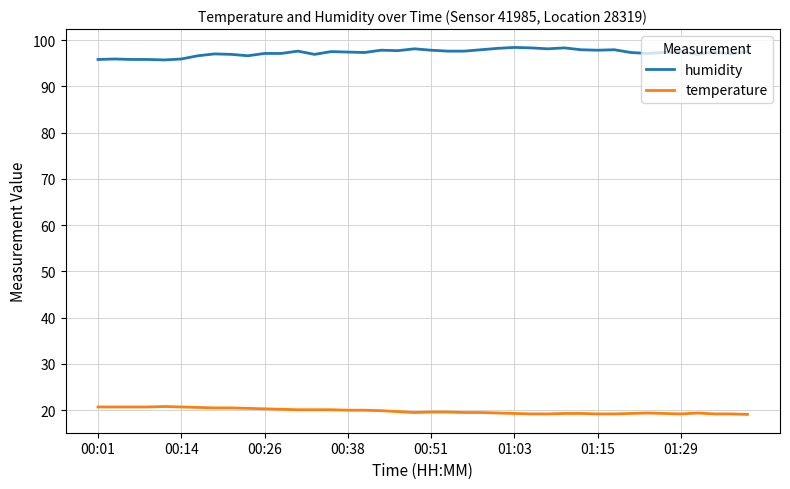

True or false: humidity and temperature cross at least once.

False